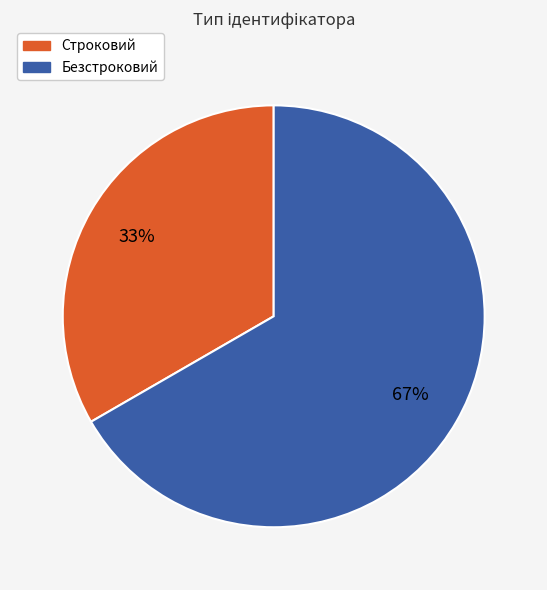

Which has a higher value, Безстроковий or Строковий?

Безстроковий